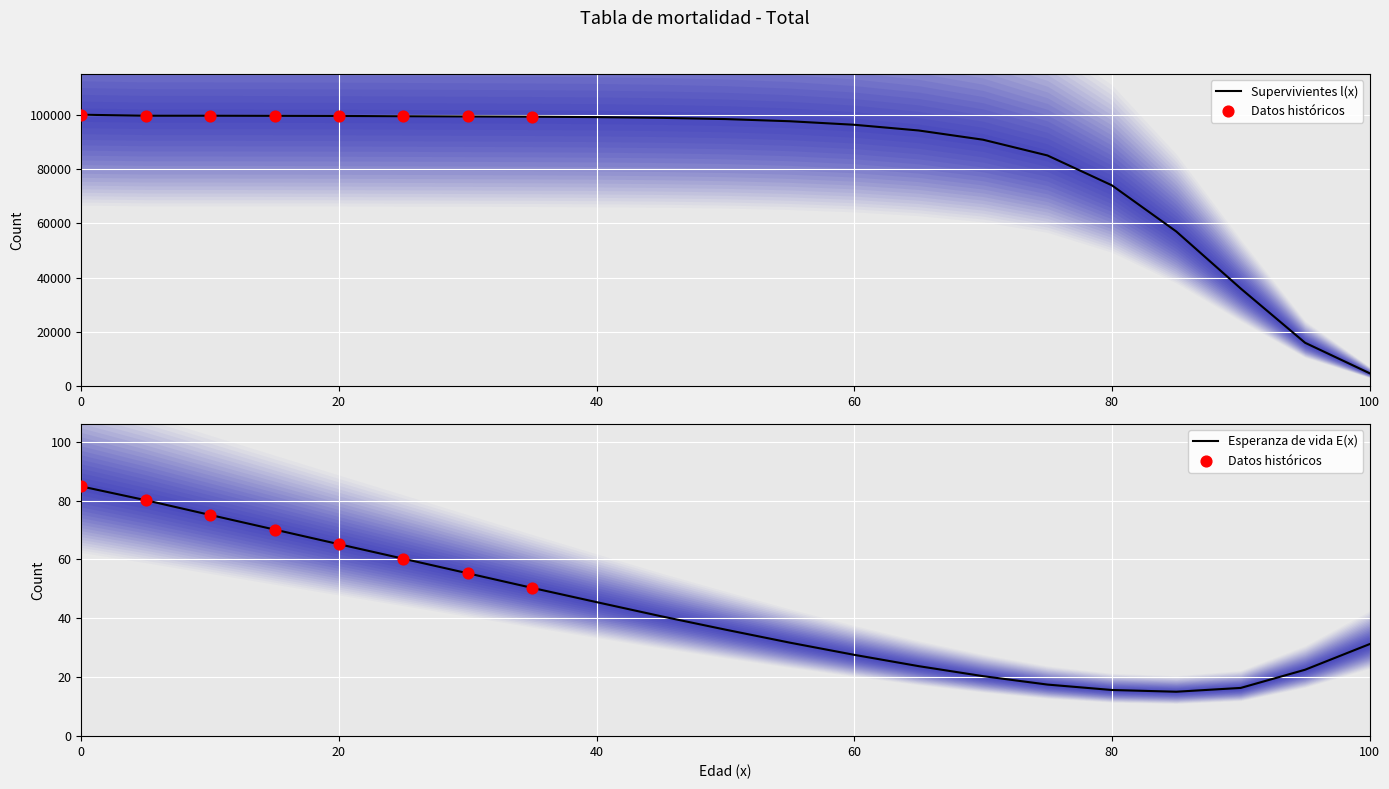

At how many categories does at least one series exceed 10619?

20